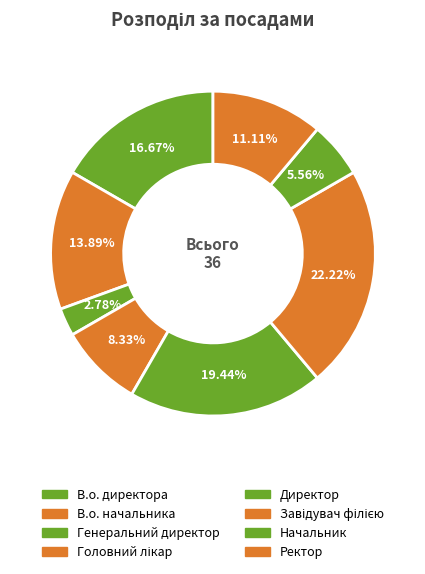

How many slices are in this pie chart?

8